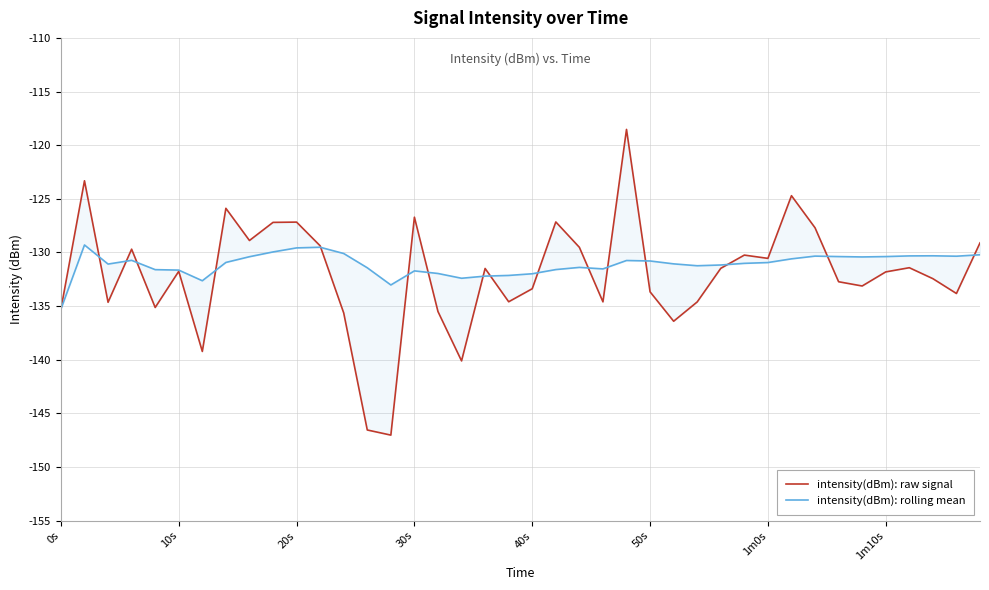

Which has a higher value, 34 or 25?

34